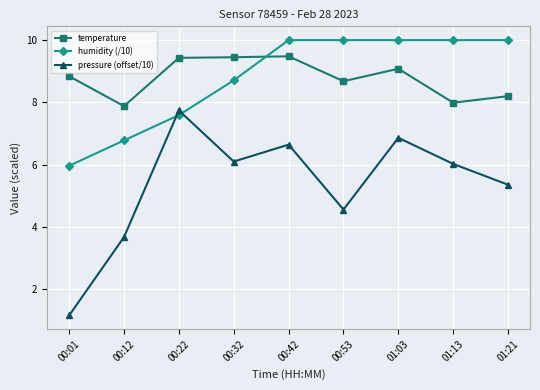

Which series has the widest spread of values?

pressure (offset/10)